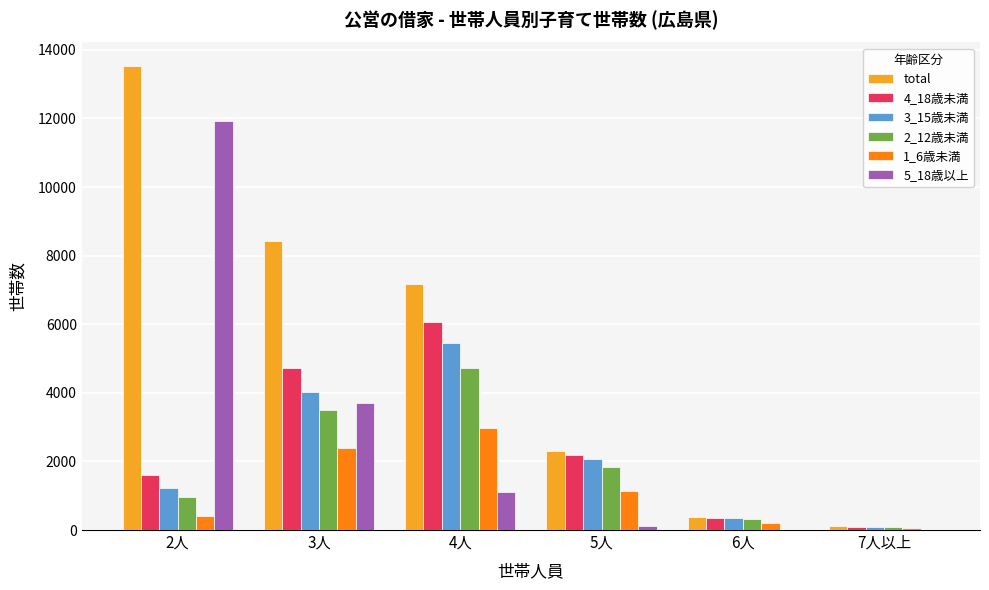

Which category has the highest value in the 2_12歳未満 series?

4人